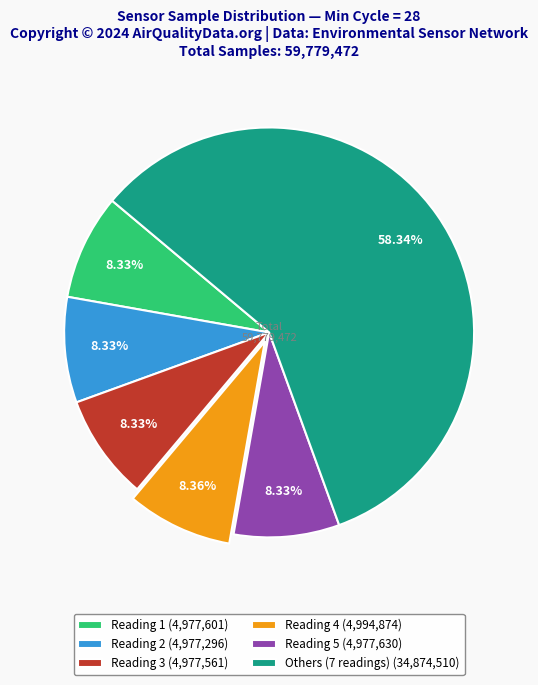

Approximately how many times larger is the value at Reading 5 (4,977,630) compared to Reading 1 (4,977,601)?

1.0